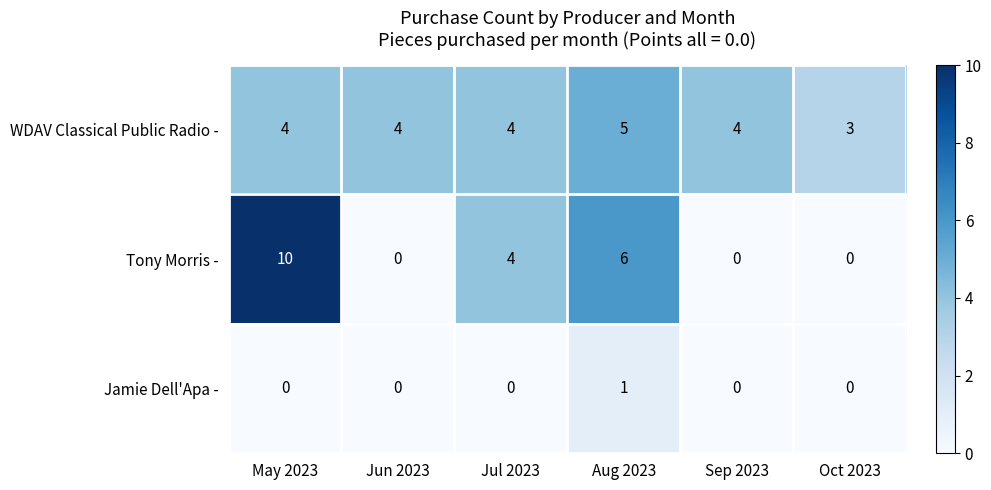

Count the Tony Morris - values in the range 0 to 6.

5